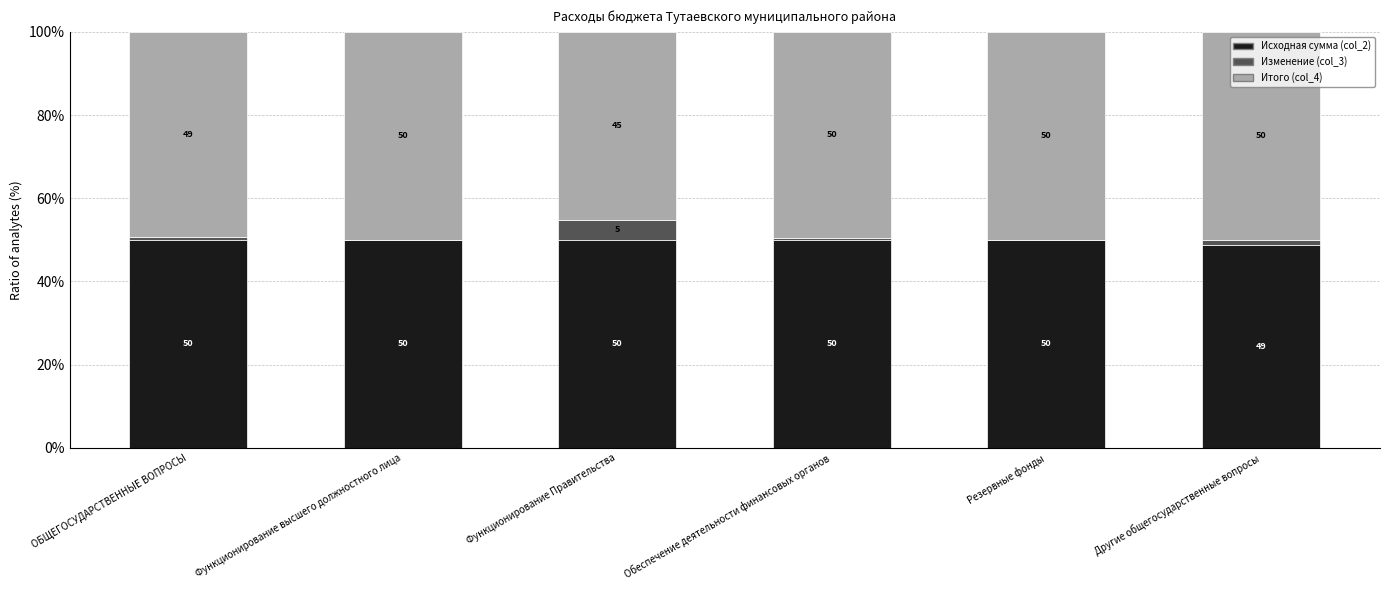

What is the total value across all series at Обеспечение деятельности финансовых органов?

100.0